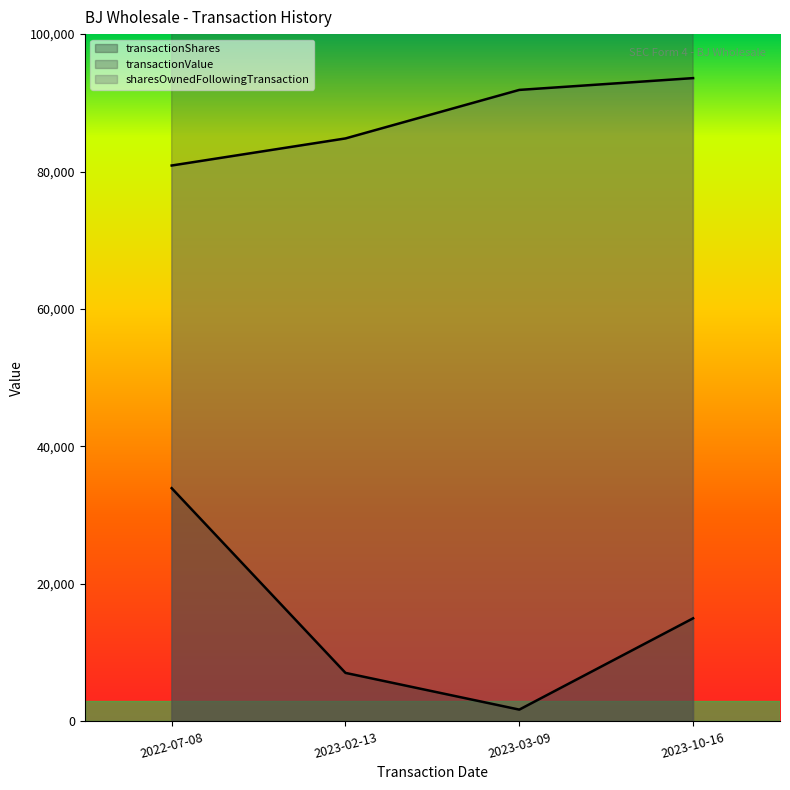

Reading left to right, list all the values displayed in this chart.

transactionShares: 33934	7059	1716	15000
transactionValue: 2337496	544149	128408	998626
sharesOwnedFollowingTransaction: 80882	84822	91881	93597